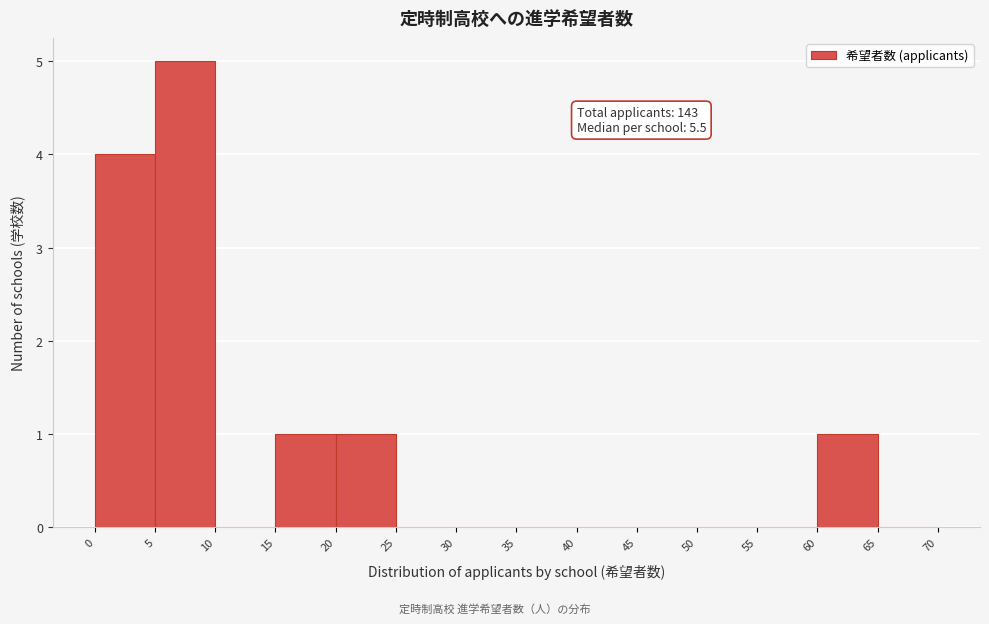

Which range on the x-axis has the tallest bar?

5 to 10